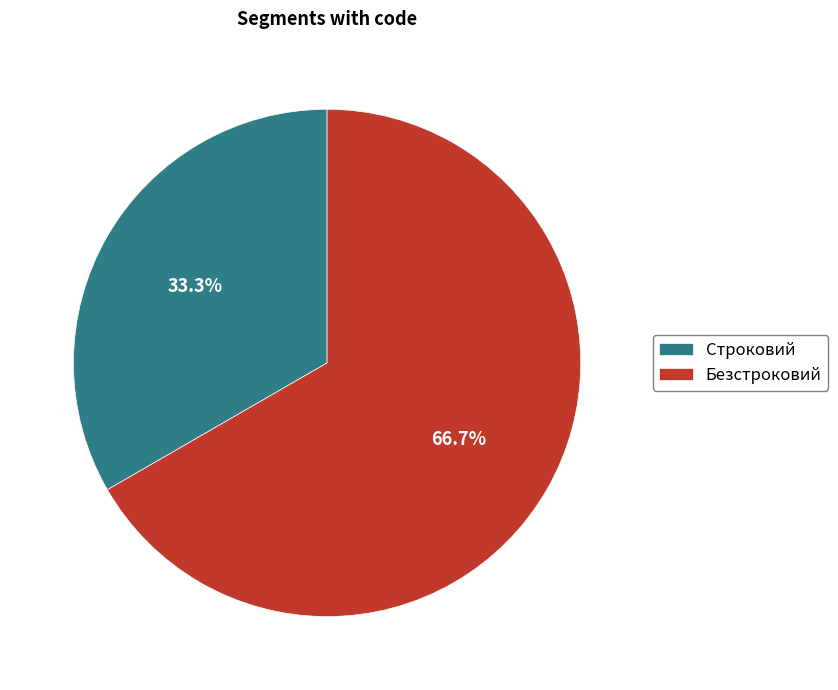

What is the majority slice?

Безстроковий